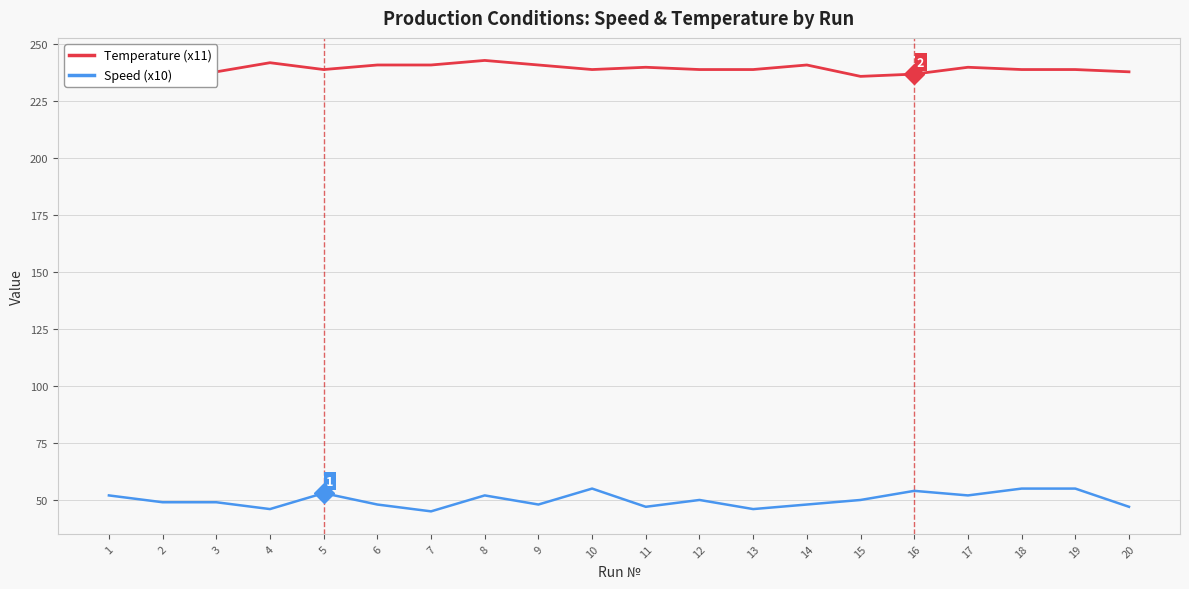

What is the total value across all series at 7?

286